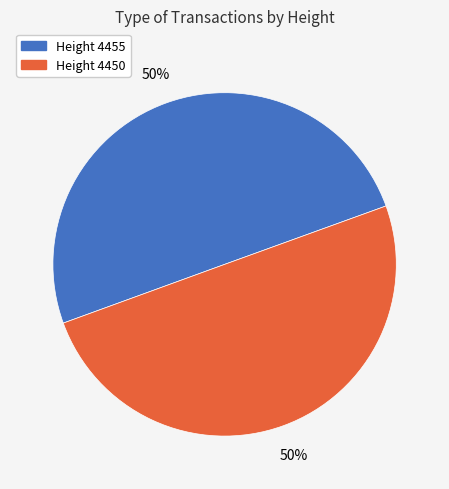

What percentage is the Height 4455 slice, to the nearest percent?

50%